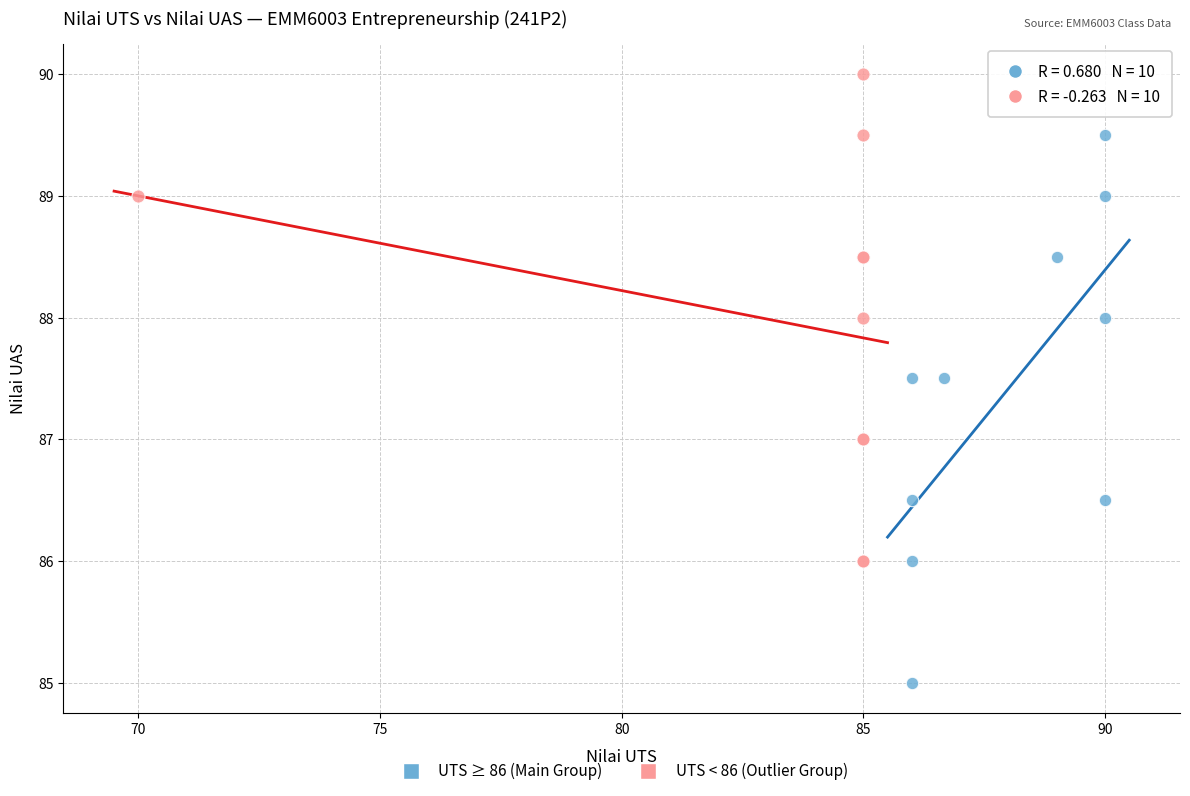

Which series has the largest Y range (max minus min)?

UTS ≥ 86 (Main Group)